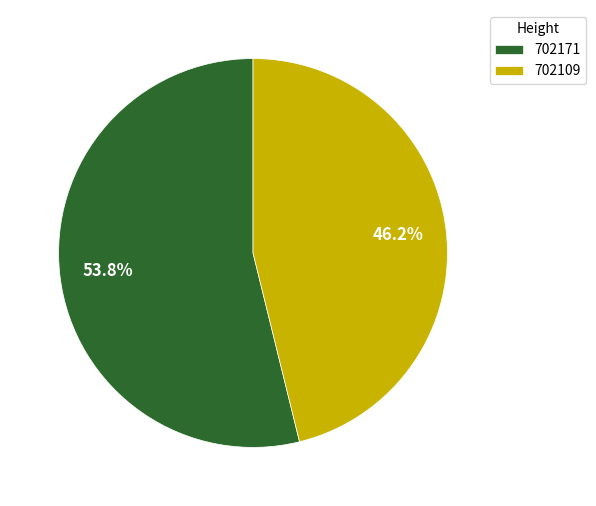

How many slices are in this pie chart?

2